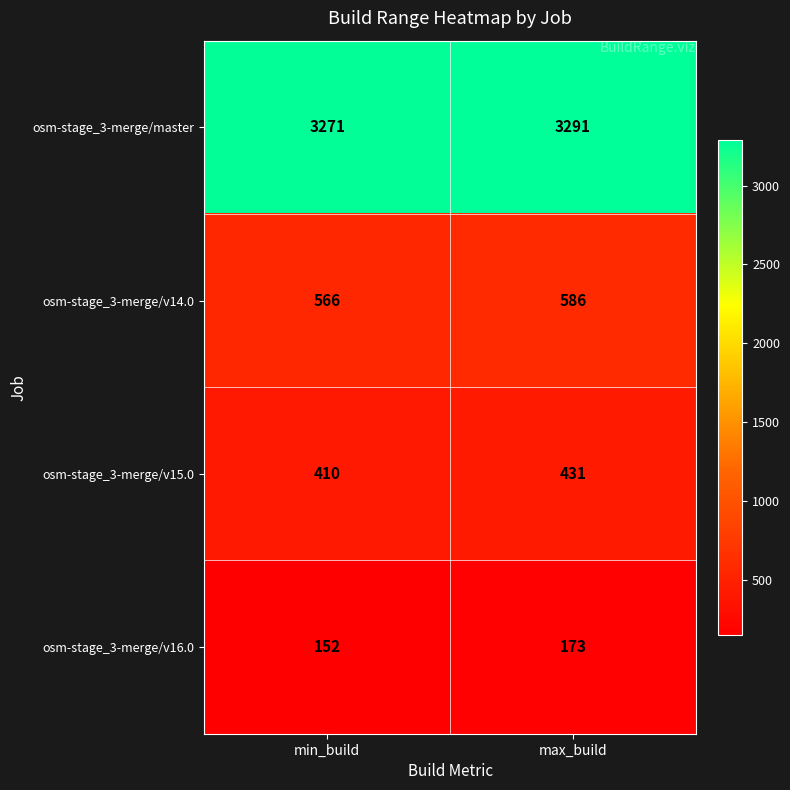

Reading left to right, what are all the values shown in this chart?

osm-stage_3-merge/master: min_build=3271	max_build=3291
osm-stage_3-merge/v14.0: min_build=566	max_build=586
osm-stage_3-merge/v15.0: min_build=410	max_build=431
osm-stage_3-merge/v16.0: min_build=152	max_build=173